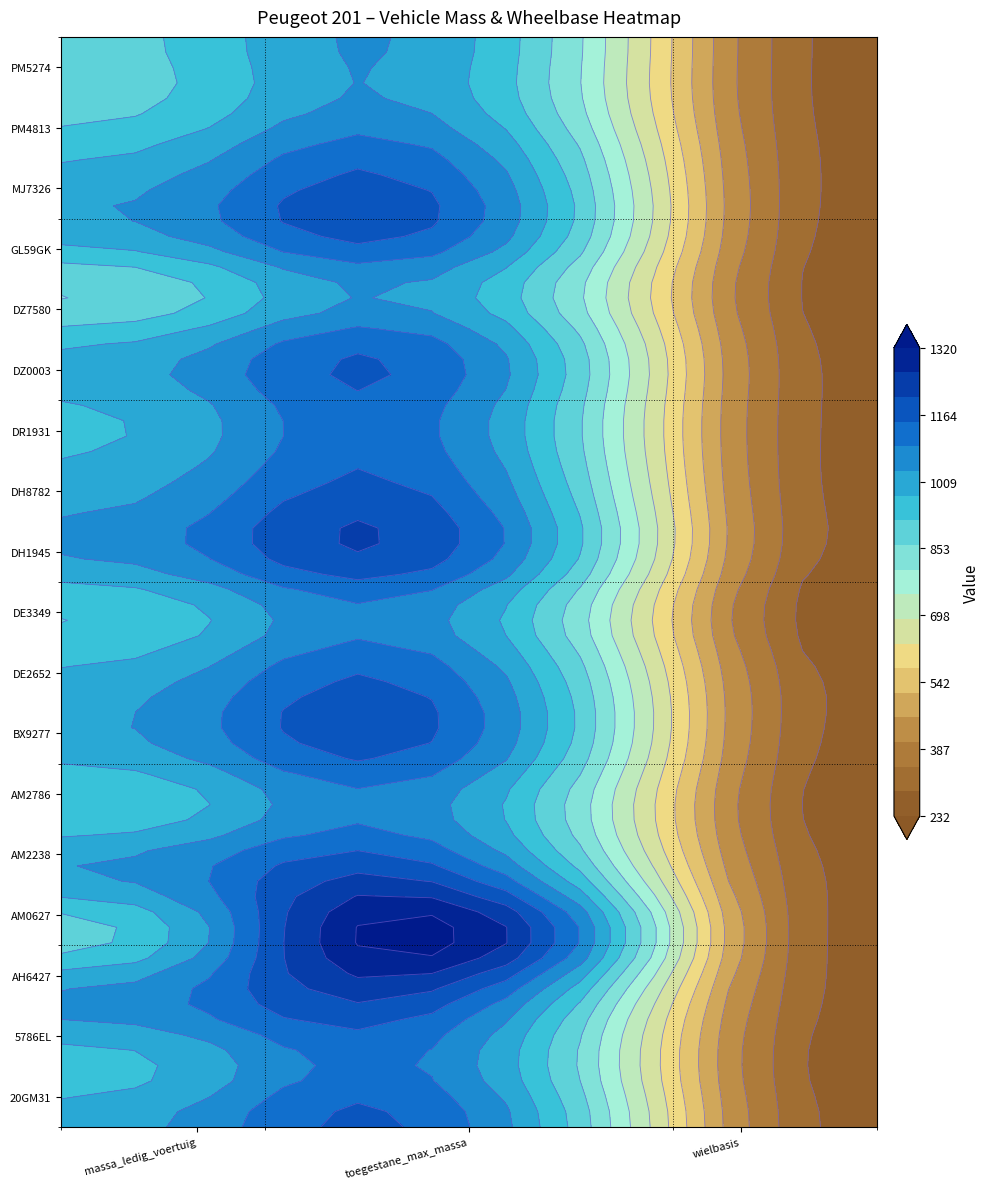

Rank the series by their maximum value, from highest to lowest.

AM0627, AH6427, DH1945, AM2238, BX9277, GL59GK, 20GM31, DH8782, DE2652, DZ0003, MJ7326, DR1931, 5786EL, AM2786, DE3349, DZ7580, PM4813, PM5274